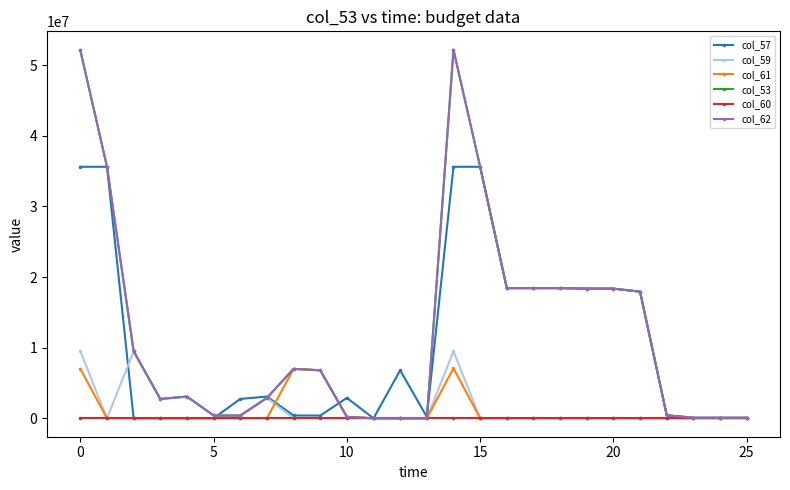

Does the chart have visible grid lines?

No